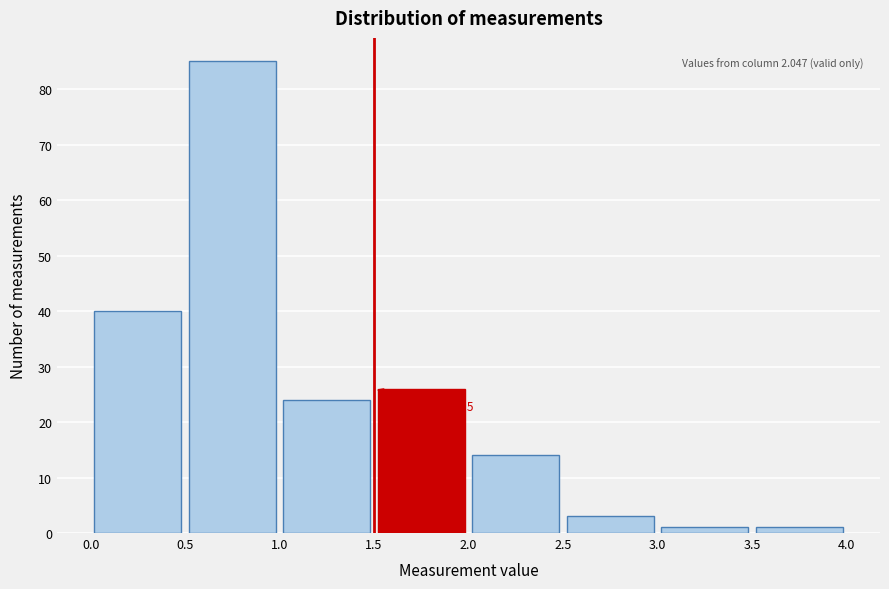

Which range on the x-axis has the tallest bar?

0.5 to 1.0